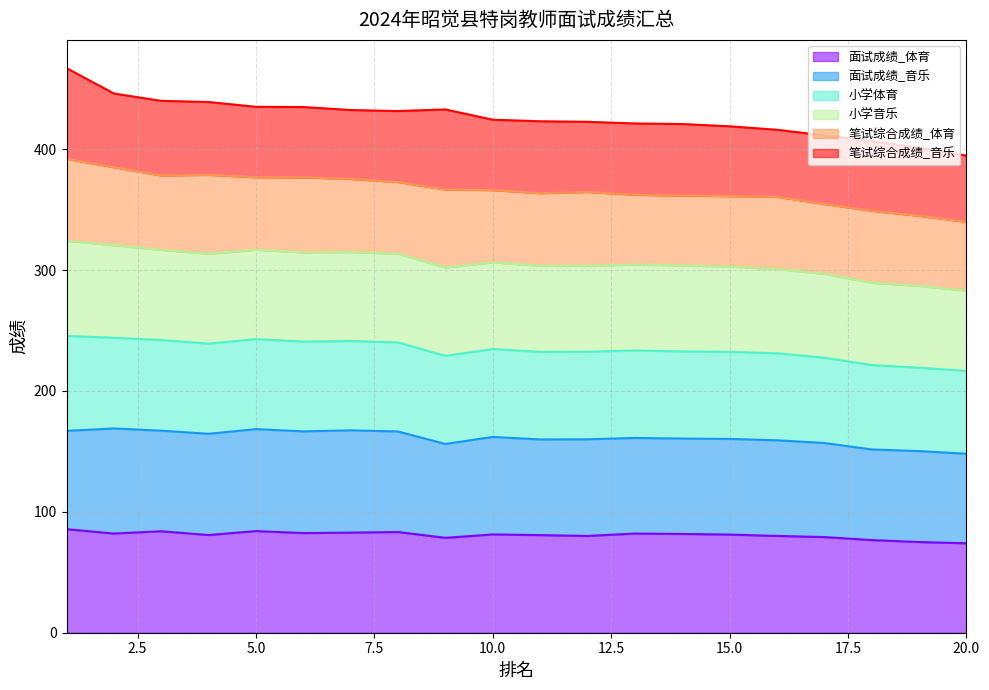

What is the minimum value for 面试成绩_体育?

74.0